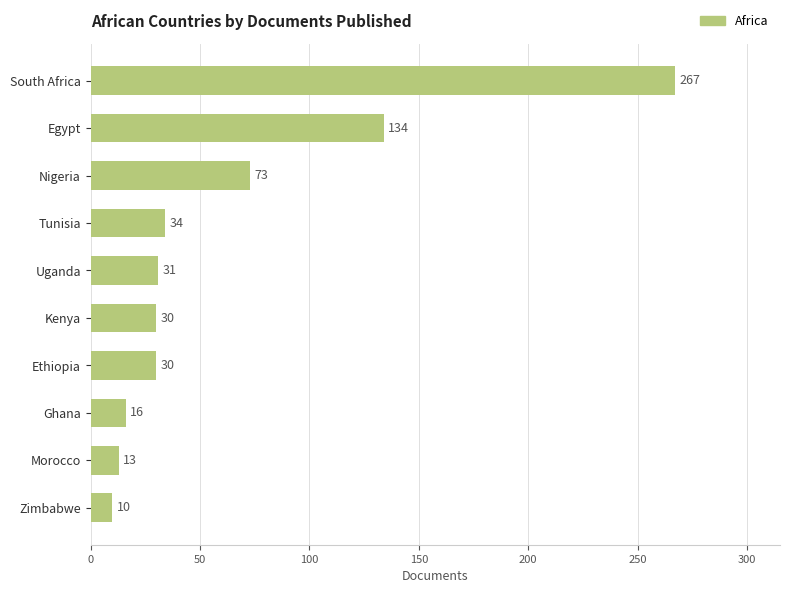

What is the sum of all values?

638